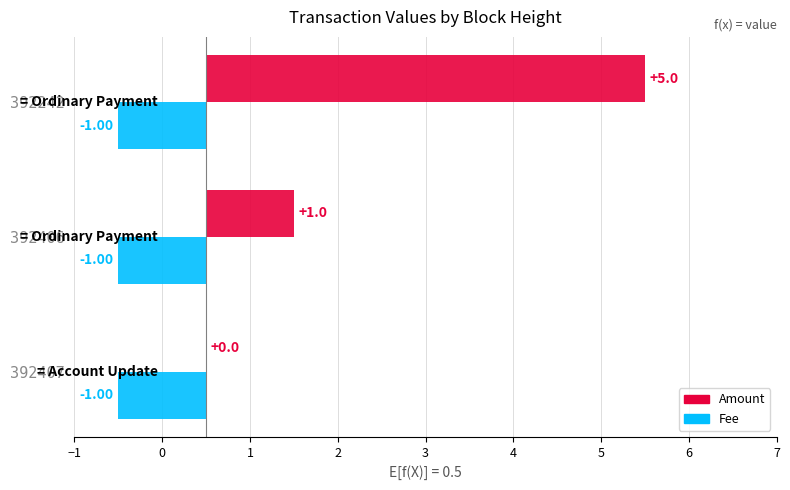

Is it true that Fee equals 0.6 at 1?

False